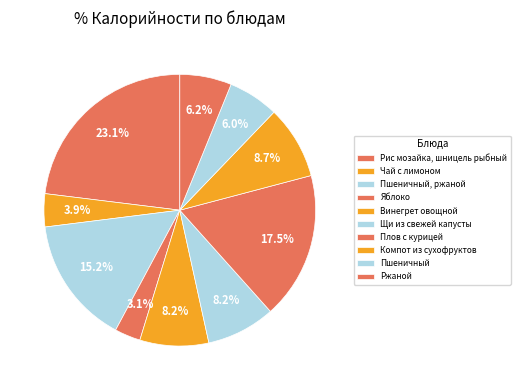

Which slice is the largest?

Рис мозайка, шницель рыбный